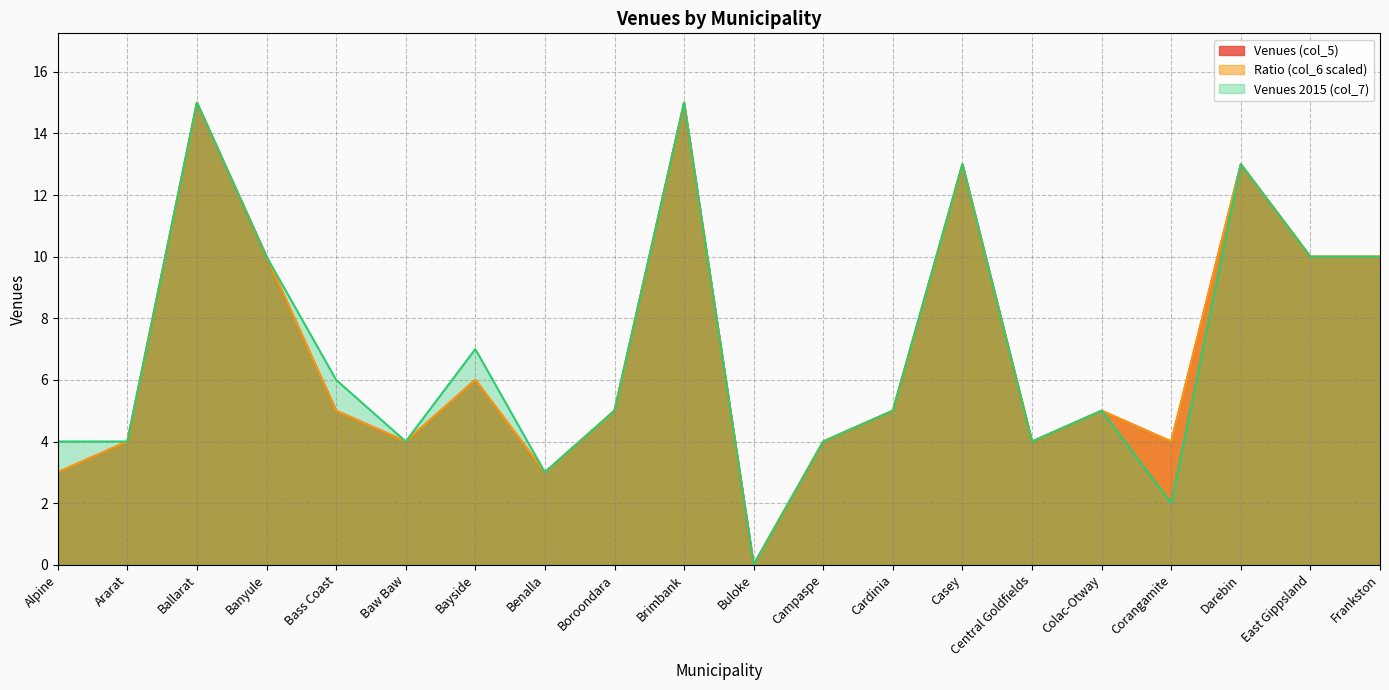

List the labels in order of Venues (col_5) value, smallest first.

Buloke, Alpine, Benalla, Ararat, Baw Baw, Campaspe, Central Goldfields, Corangamite, Bass Coast, Boroondara, Cardinia, Colac-Otway, Bayside, Banyule, East Gippsland, Frankston, Casey, Darebin, Ballarat, Brimbank